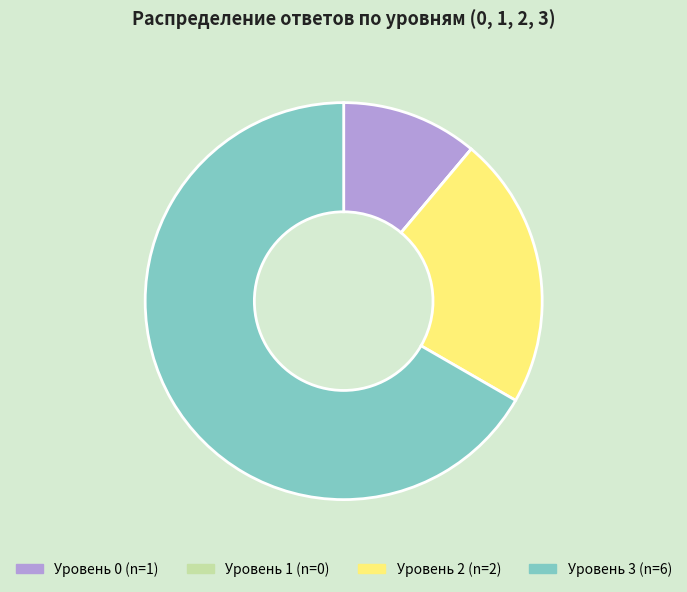

Does any single category account for the majority?

Yes